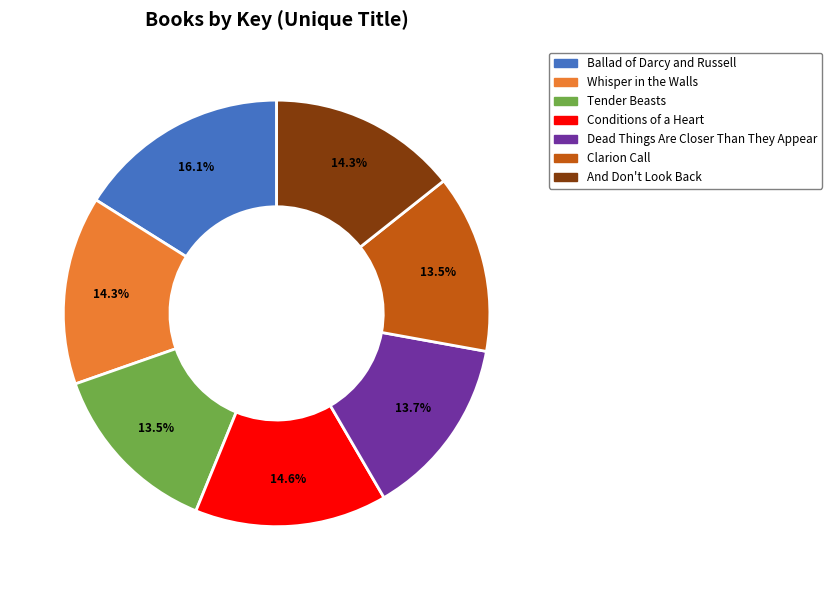

Which has a higher value, Ballad of Darcy and Russell or Conditions of a Heart?

Ballad of Darcy and Russell